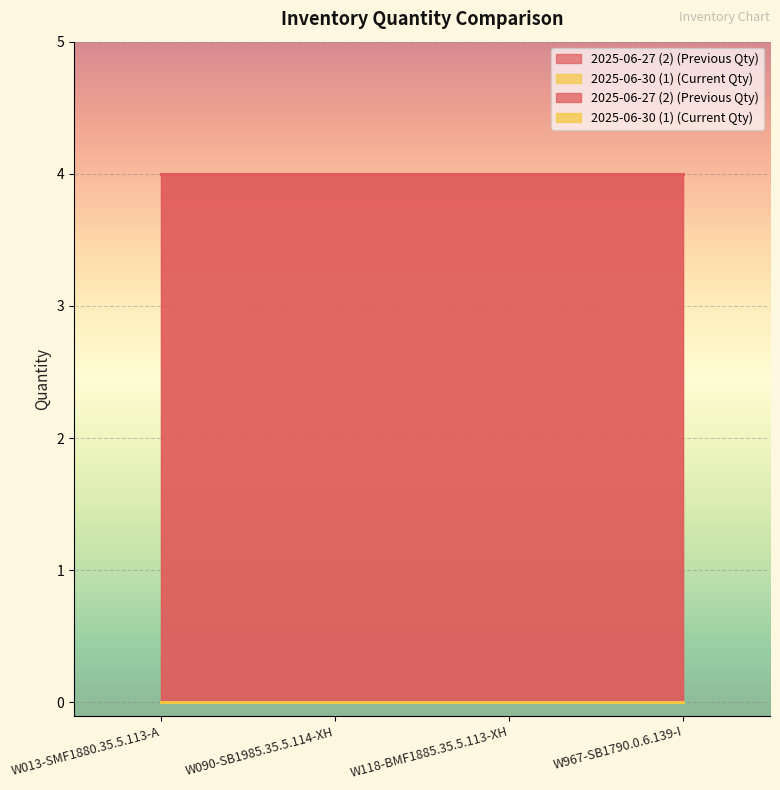

Count the number of data series in this chart.

2